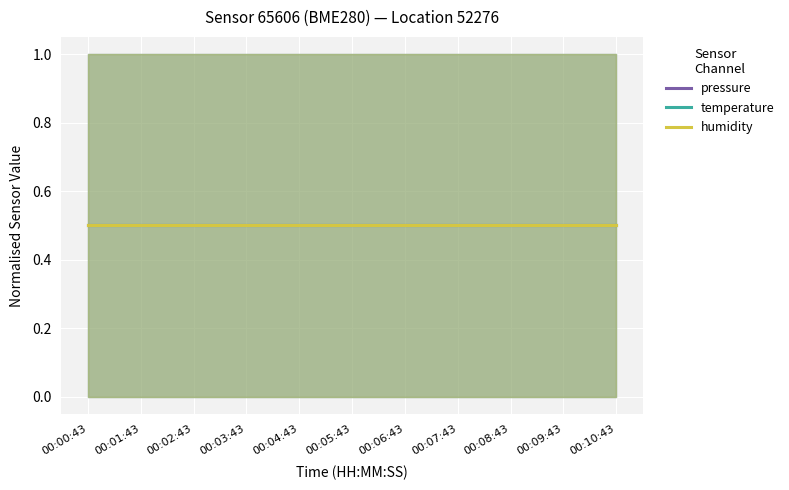

What are all the series names shown in the legend?

pressure, temperature, humidity